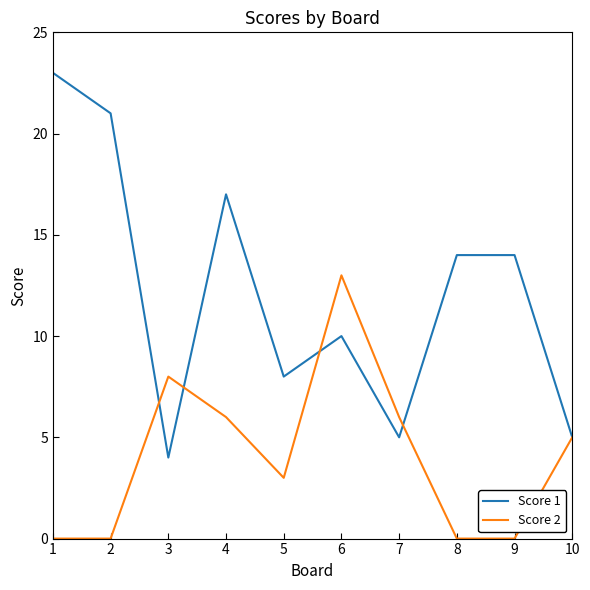

The Score 1 series shows 7 at 9. True or false?

False